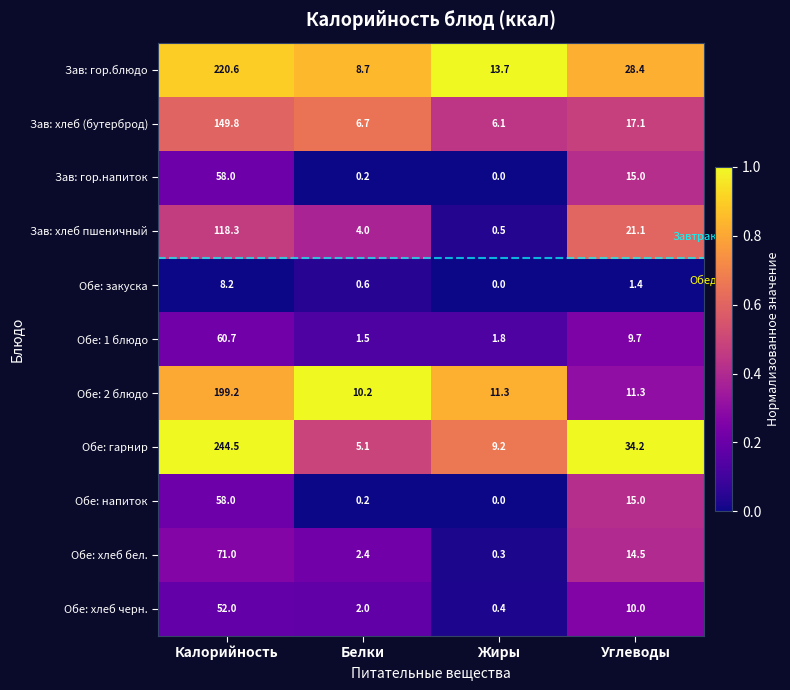

At which label does Обе: 2 блюдо first exceed 11?

Калорийность